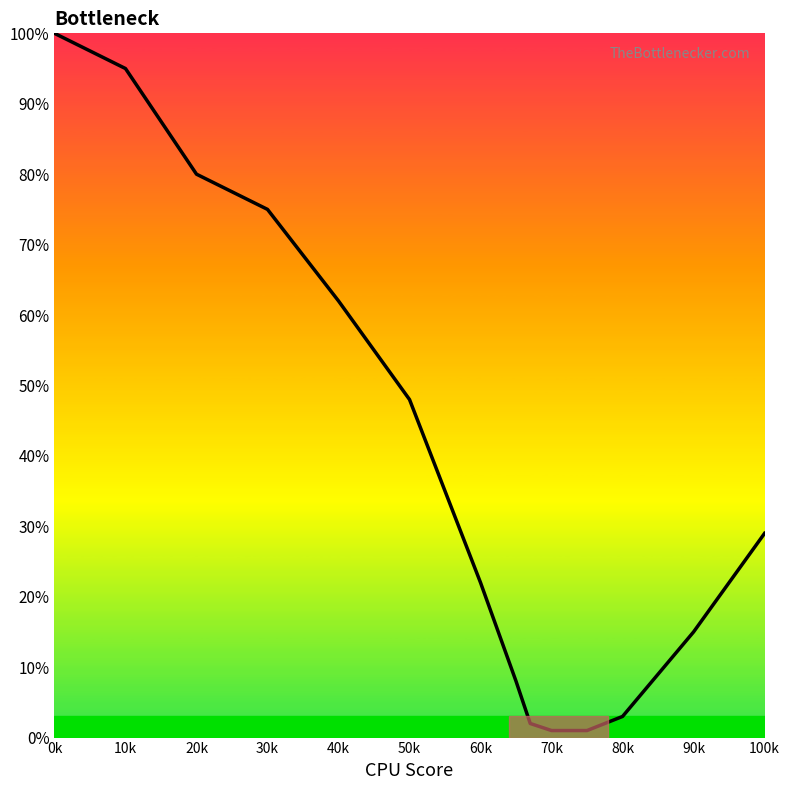

Reading right to left, extract all data points from this chart.

29	15	3	1	1	2	8	22	48	62	75	80	95	100